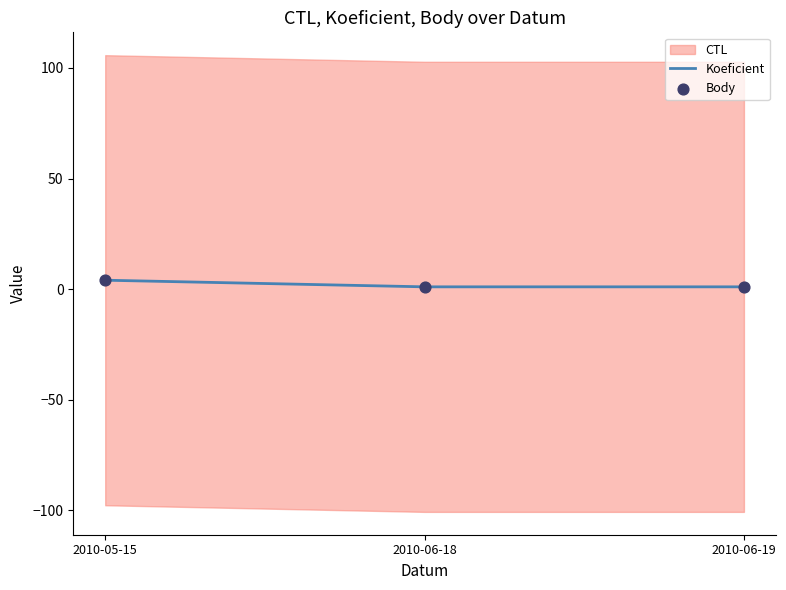

Which series reaches the maximum Y coordinate?

Koeficient